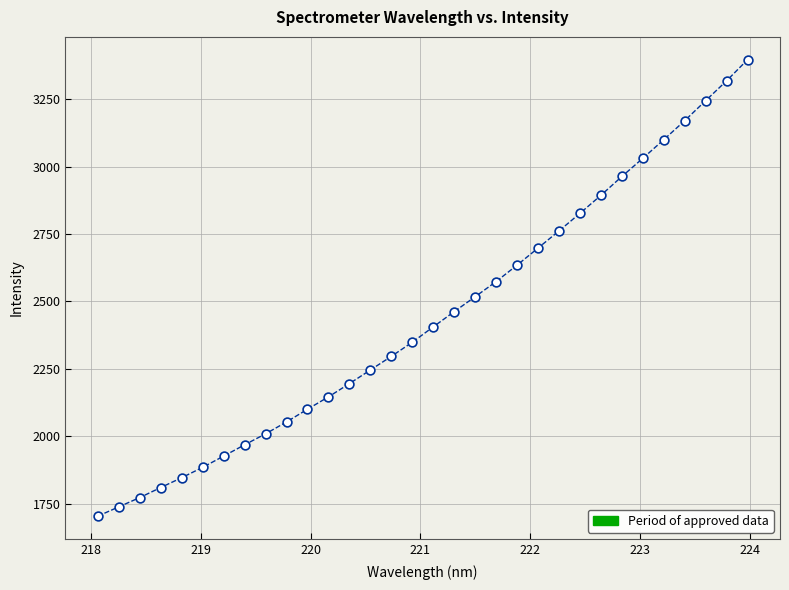

What is the range of Y values (max minus min)?

1692.1